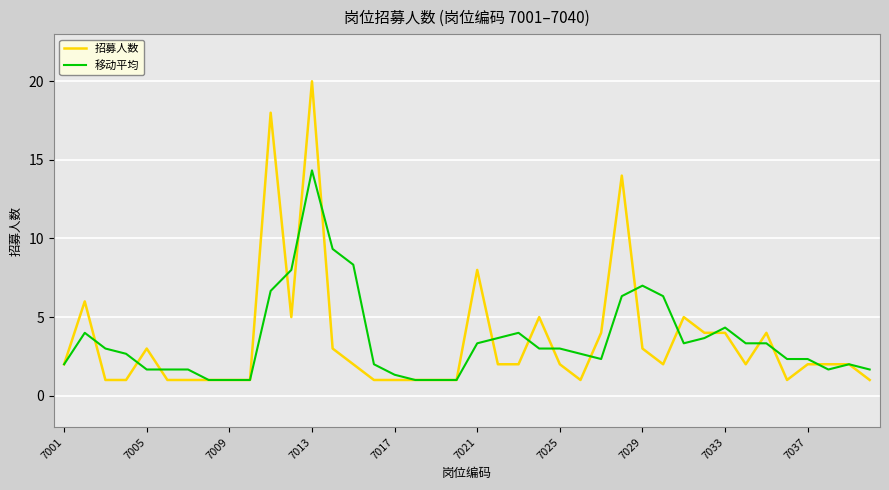

What are all the series names shown in the legend?

招募人数, 移动平均